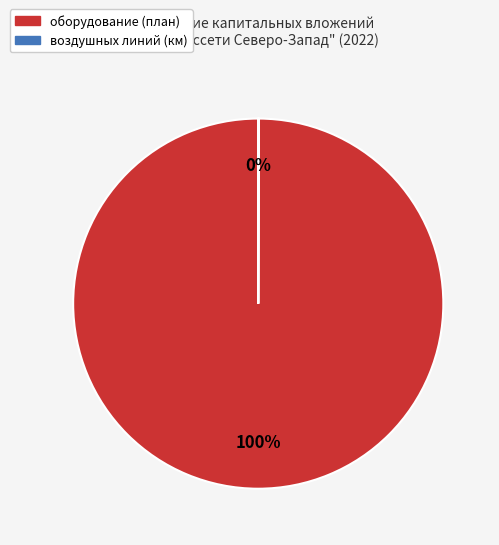

To the nearest percent, what is the average slice percentage?

50%